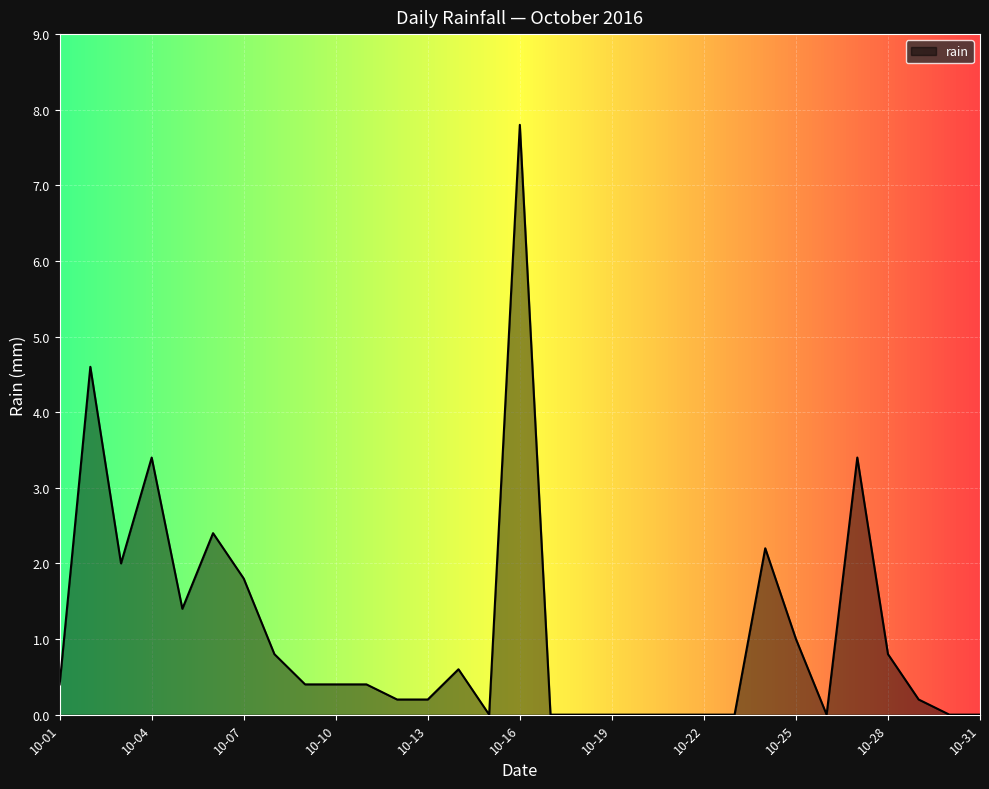

What is the maximum value shown in the chart?

7.8